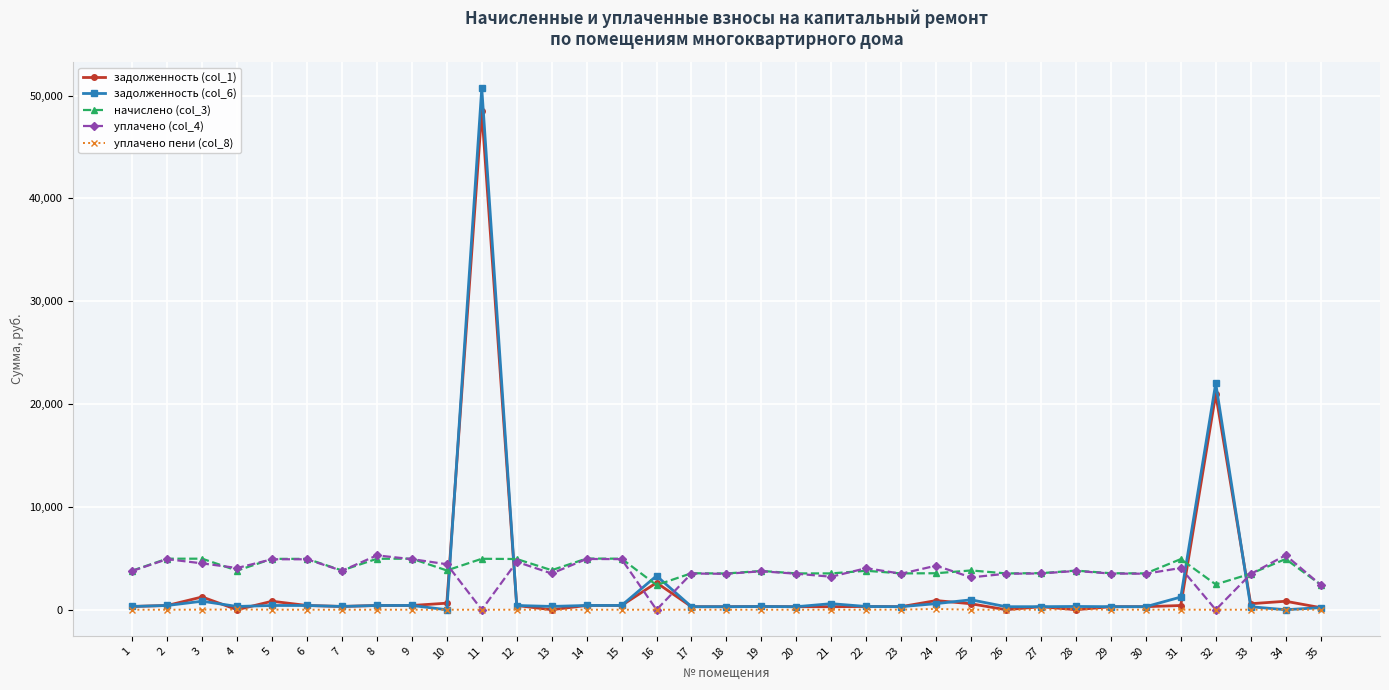

The value of задолженность (col_1) at 26 is 0.0. True or false?

True